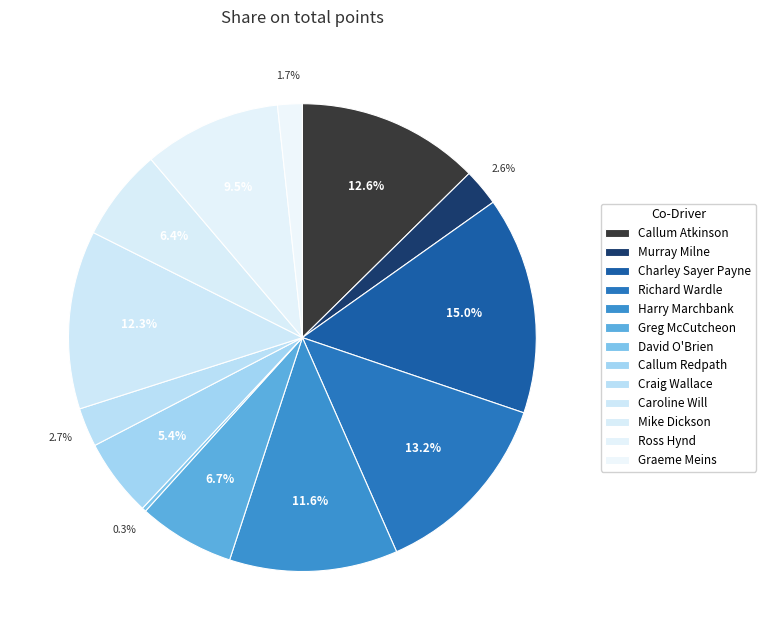

Does Murray Milne represent more than half of the total?

No